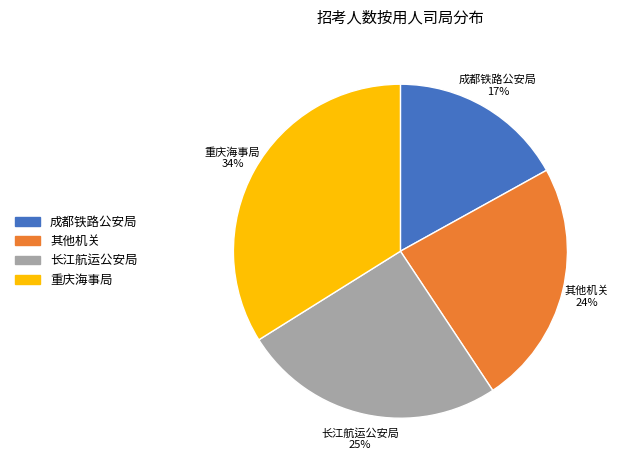

Does any single category account for the majority?

No